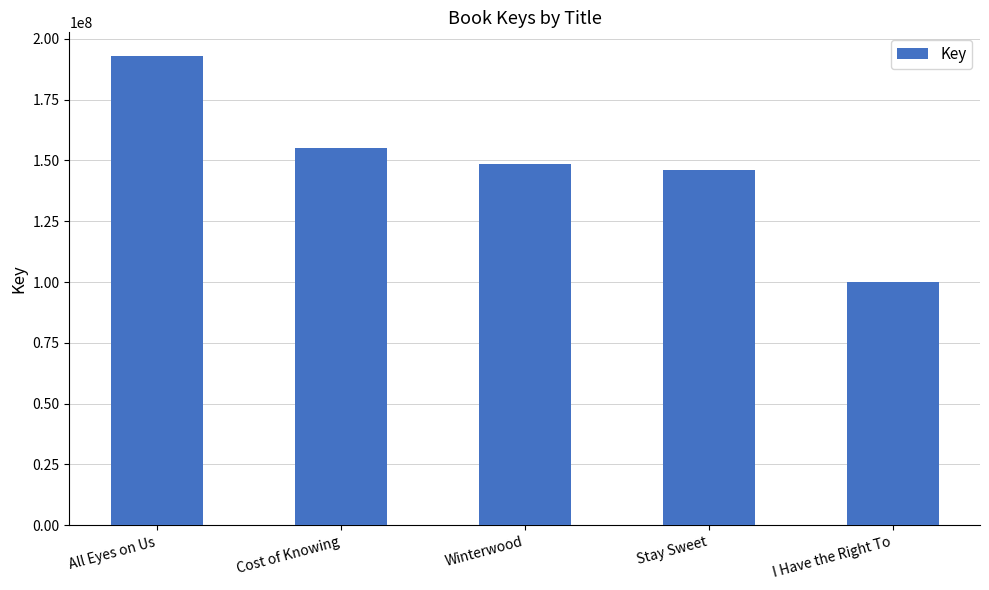

Which label corresponds to the smallest value in the chart?

I Have the Right To